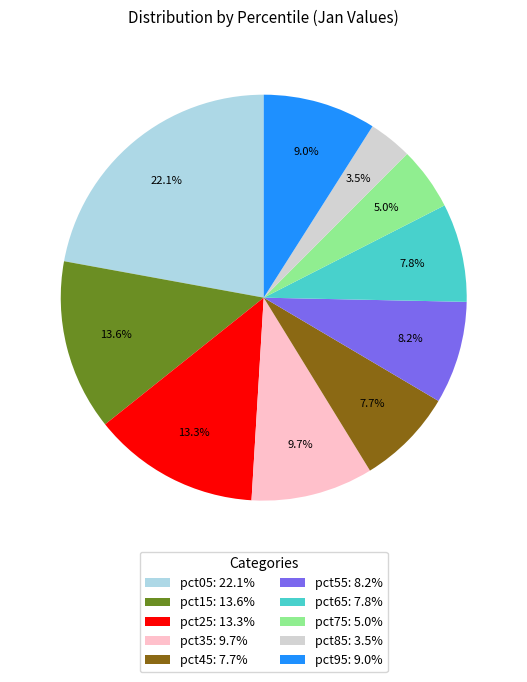

Which slice is the smallest?

pct85